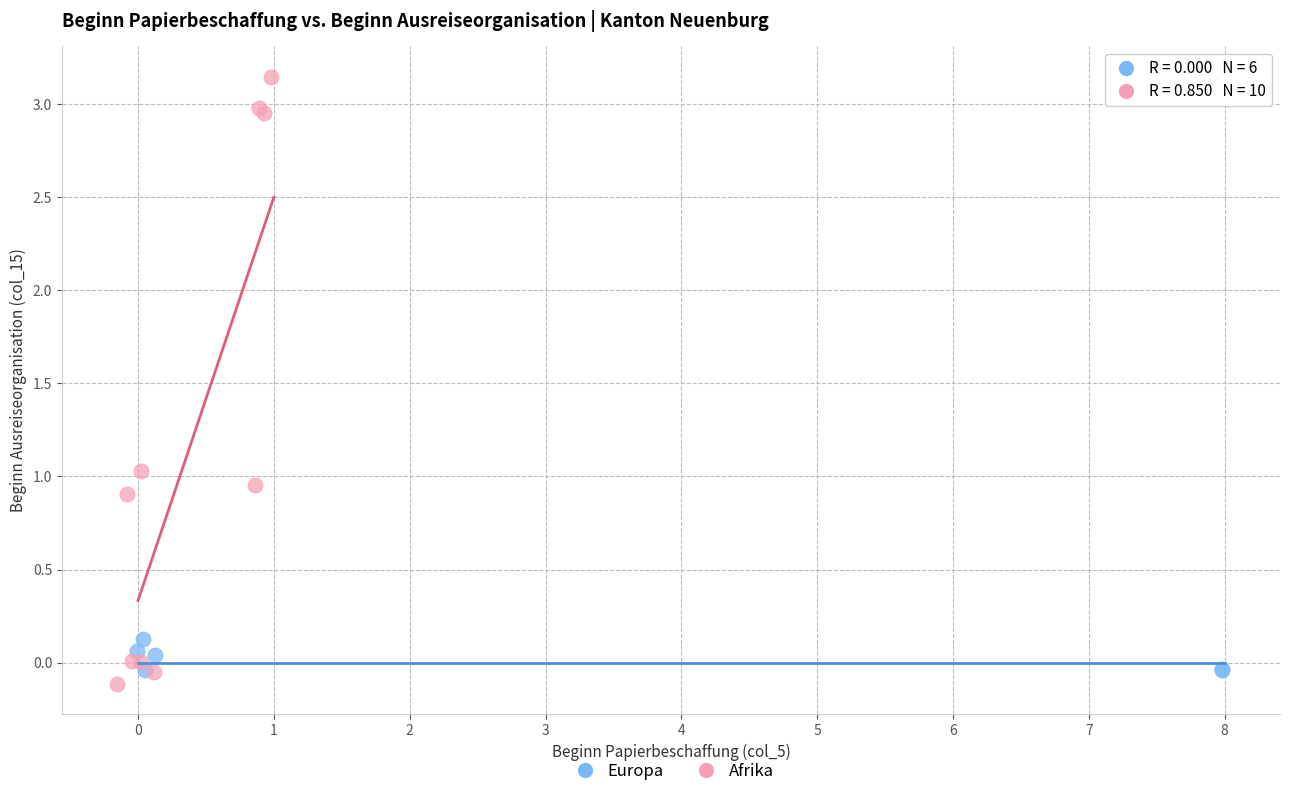

Which series reaches the maximum Y coordinate?

Afrika